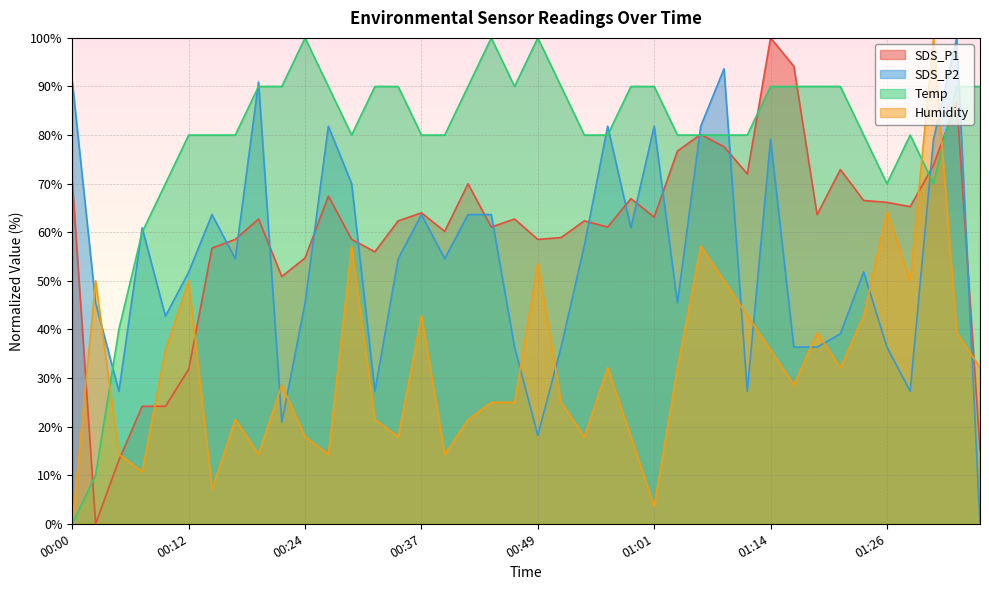

At which category is the sum across all series the highest?

01:31